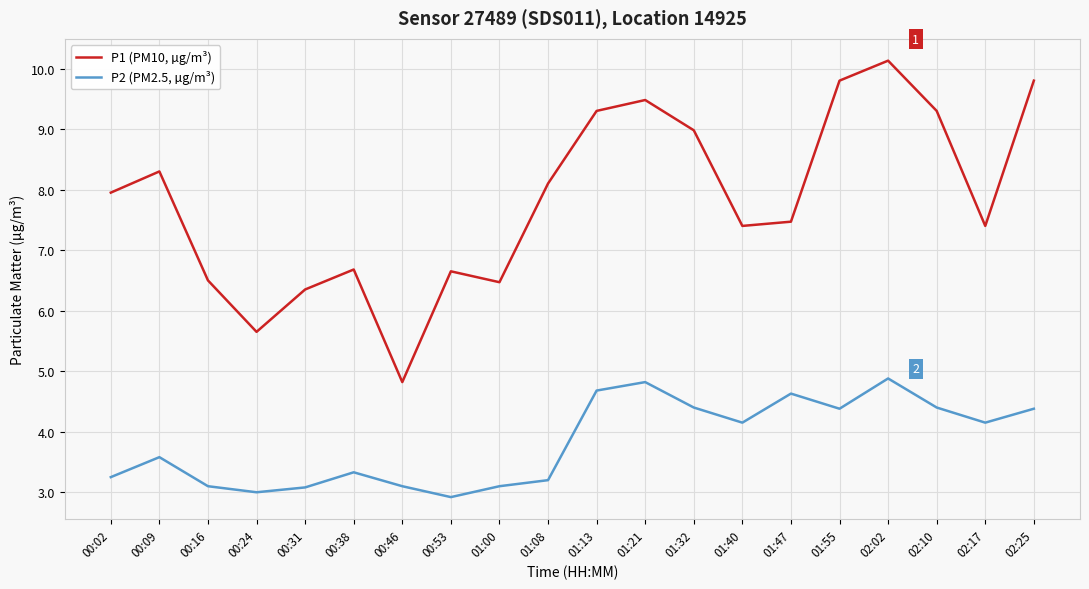

Is it true that P1 (PM10, µg/m³) equals 6.3 at 00:31?

True